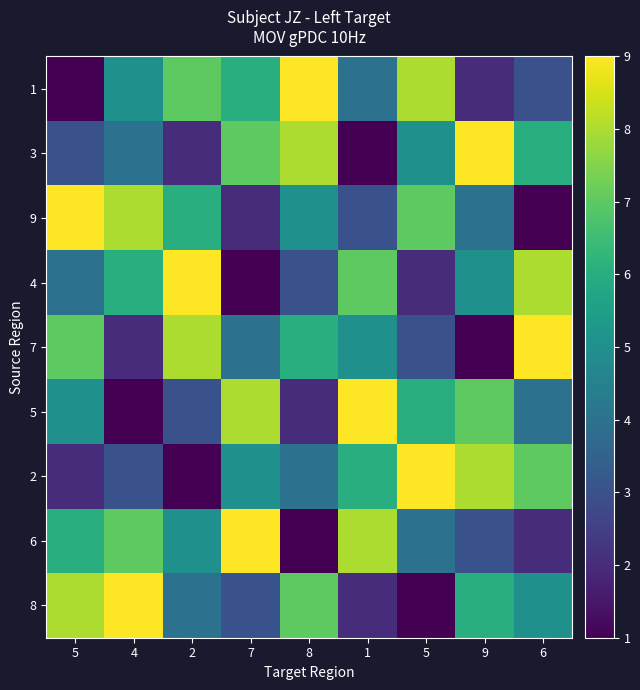

Reading left to right, list all the values displayed in this chart.

1: 5=1	4=5	2=7	7=6	8=9	1=4	5=8	9=2	6=3
3: 5=3	4=4	2=2	7=7	8=8	1=1	5=5	9=9	6=6
9: 5=9	4=8	2=6	7=2	8=5	1=3	5=7	9=4	6=1
4: 5=4	4=6	2=9	7=1	8=3	1=7	5=2	9=5	6=8
7: 5=7	4=2	2=8	7=4	8=6	1=5	5=3	9=1	6=9
5: 5=5	4=1	2=3	7=8	8=2	1=9	5=6	9=7	6=4
2: 5=2	4=3	2=1	7=5	8=4	1=6	5=9	9=8	6=7
6: 5=6	4=7	2=5	7=9	8=1	1=8	5=4	9=3	6=2
8: 5=8	4=9	2=4	7=3	8=7	1=2	5=1	9=6	6=5